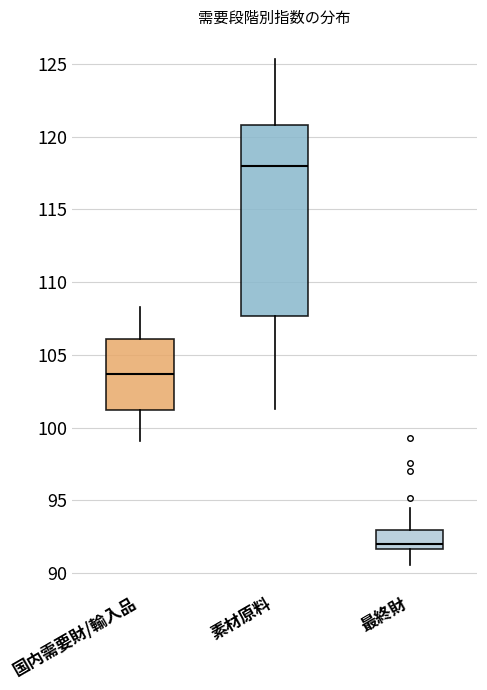

Where is the lower edge of the box for 国内需要財/輸入品 on the y-axis? The values are not printed on the chart, so give them approximately, as read against the axis.

101.0